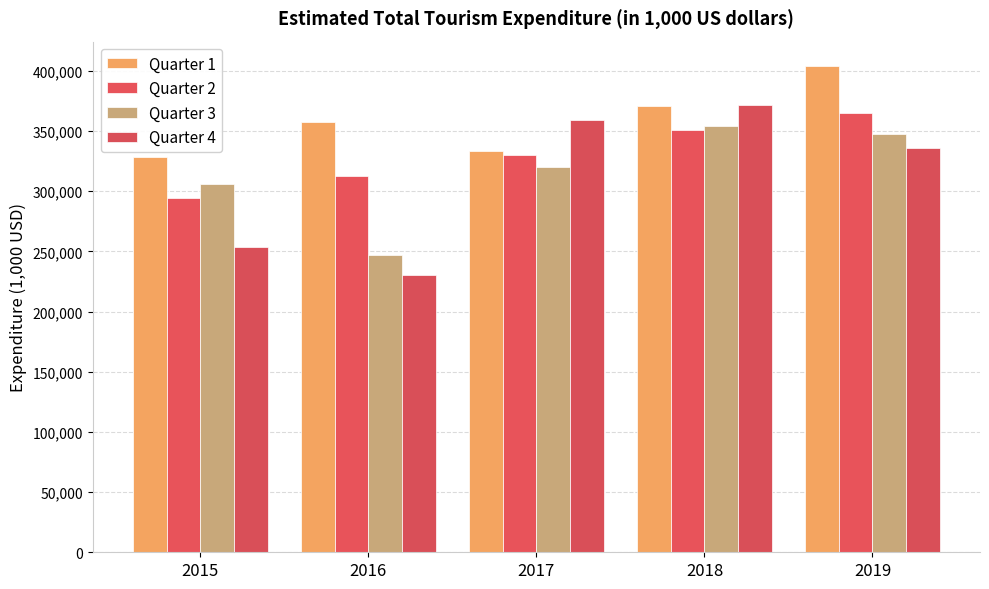

What is the highest value of the Quarter 2 series?

365159.6